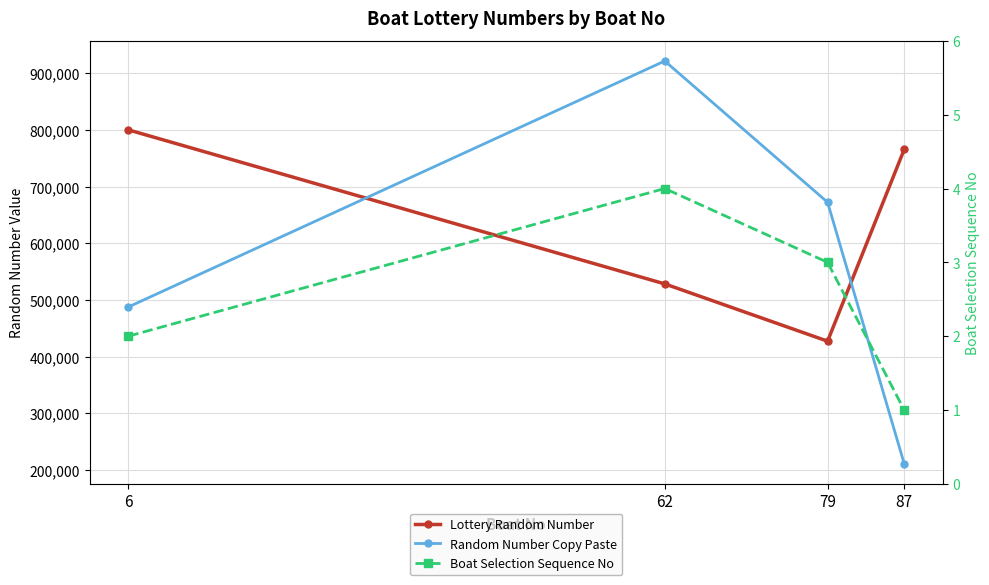

List the labels in order of Boat Selection Sequence No value, largest first.

62, 79, 6, 87